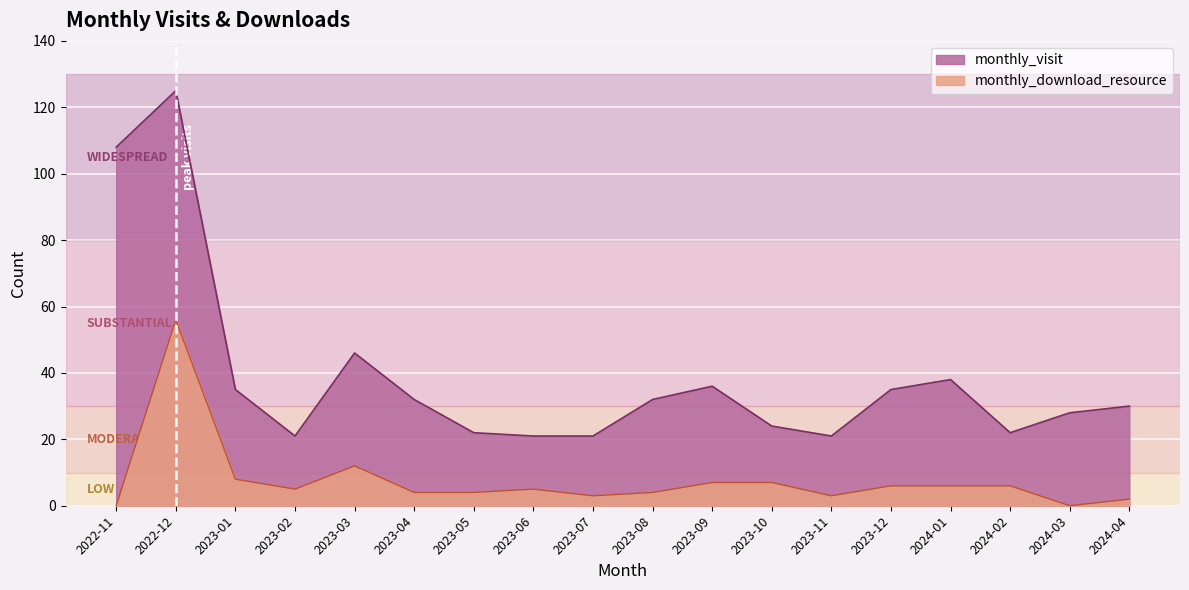

How many data points in monthly_visit are above 32?

7